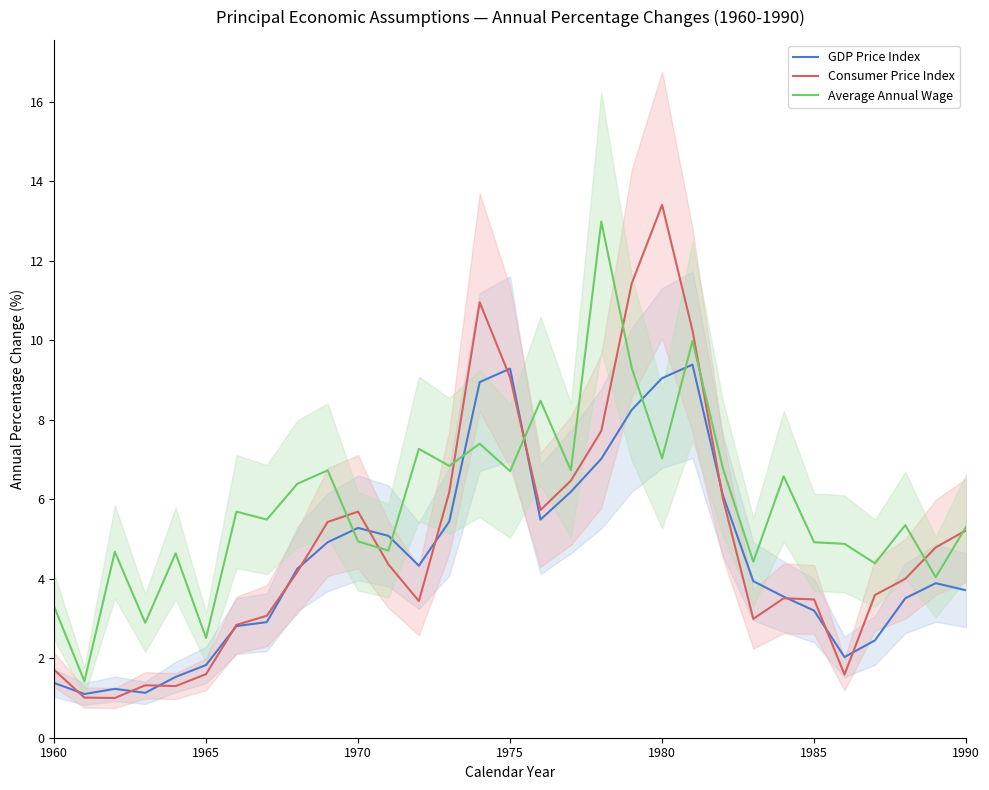

True or false: GDP Price Index has a value of 0.4 at 1965.

False